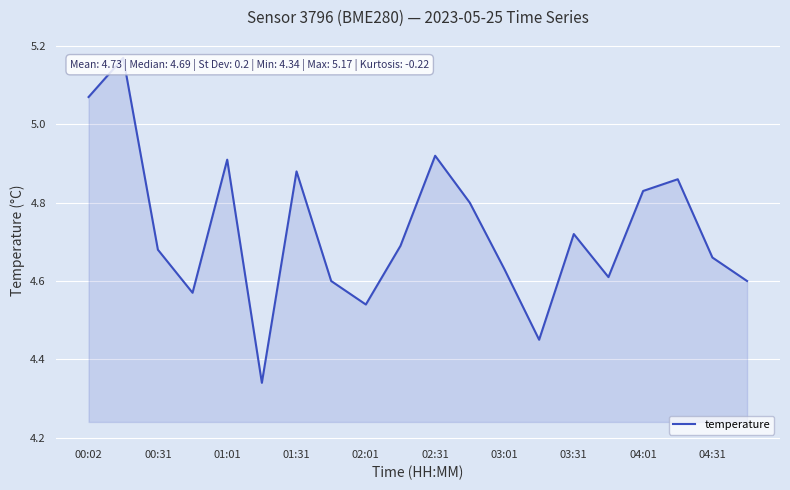

Between 04:01 and 00:31, which is larger?

04:01